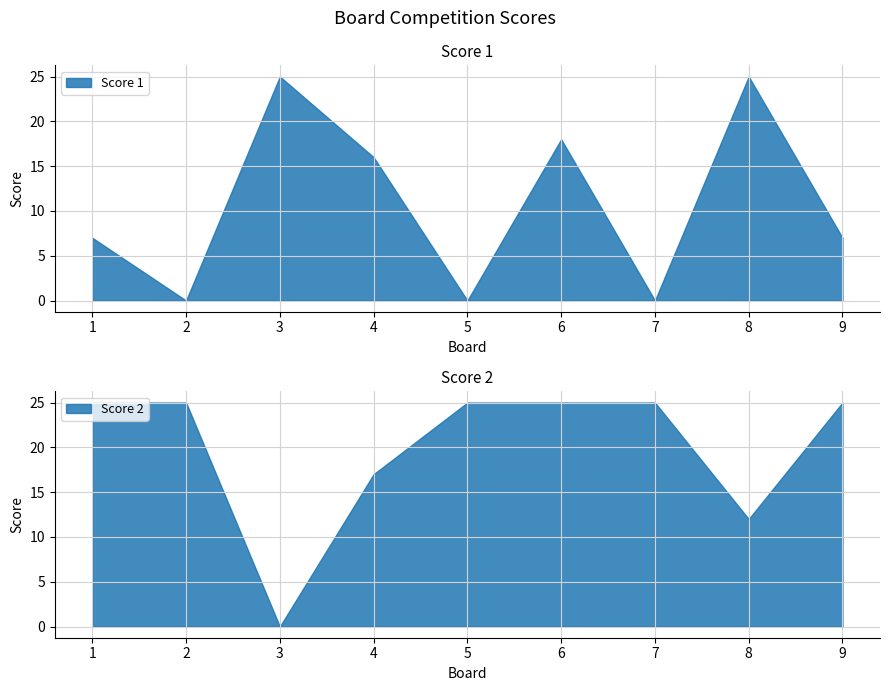

Which has a higher value, 2 or 8?

8